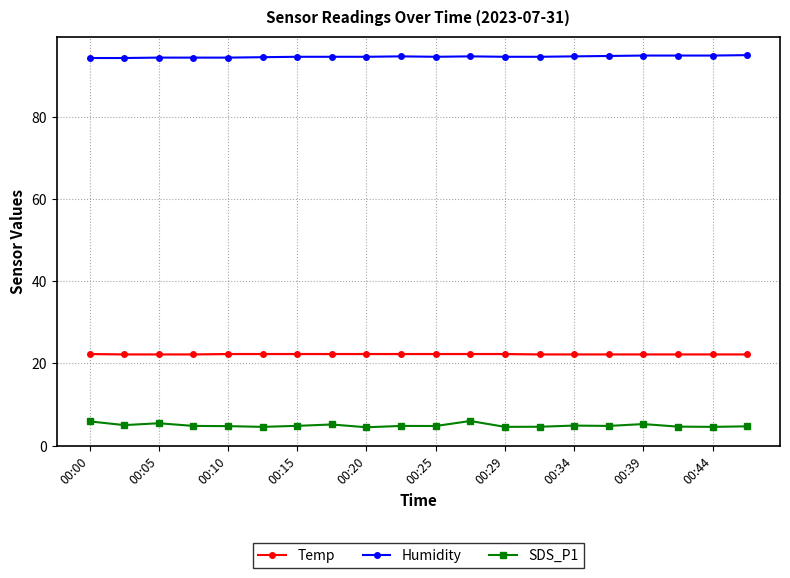

Which series has the largest total across all categories?

Humidity